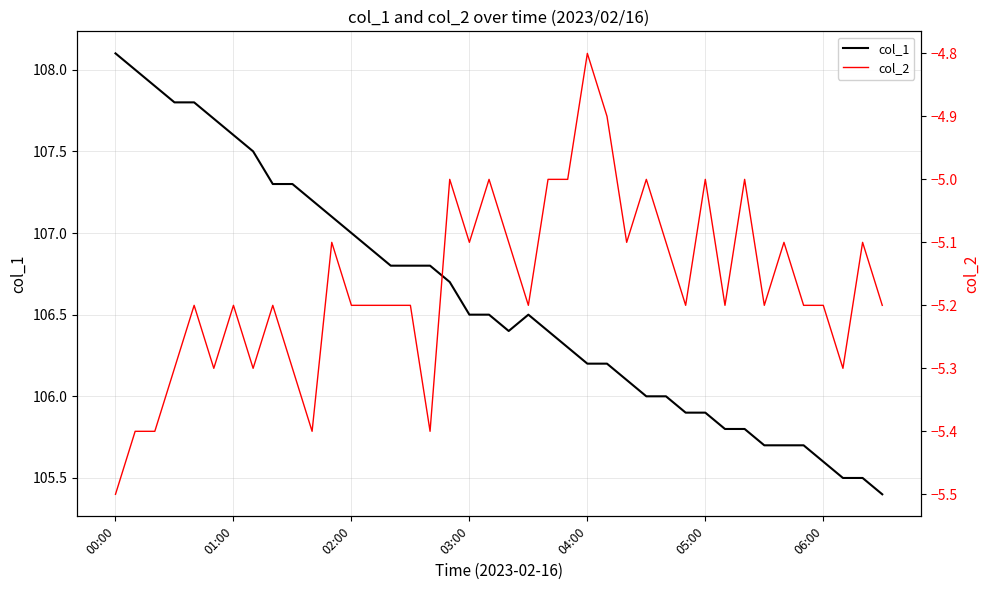

The col_1 series shows 173.0 at 05:00. True or false?

False